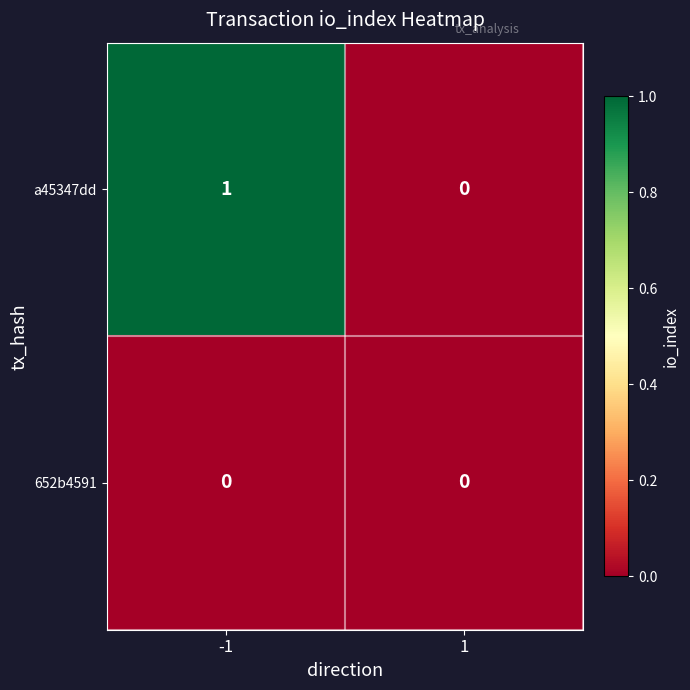

Which series has the largest range (max minus min)?

a45347dd